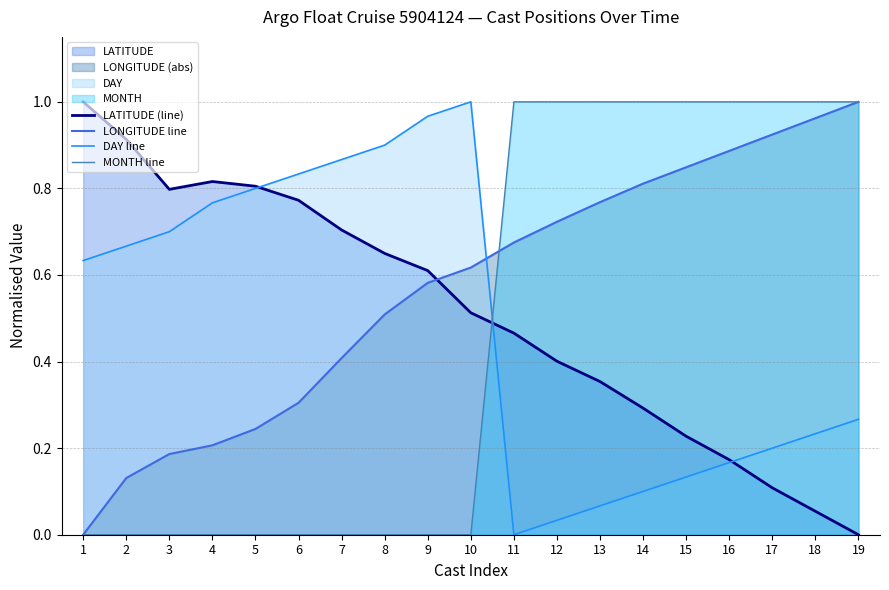

What is the total value across all series at 15?

2.2